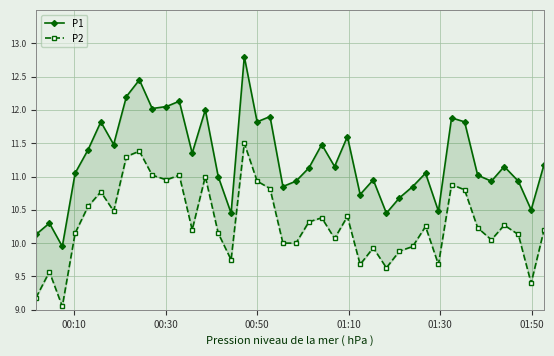

How many lines are shown in the chart?

2